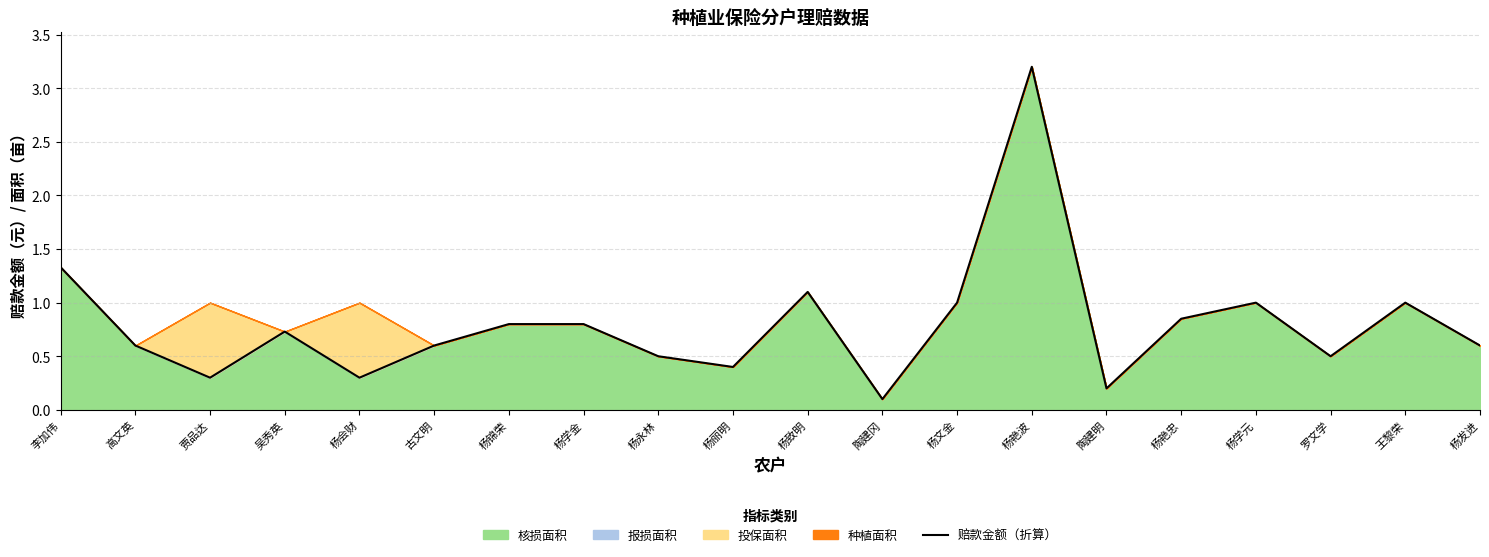

What is the difference between the second highest and second lowest values?

1.1